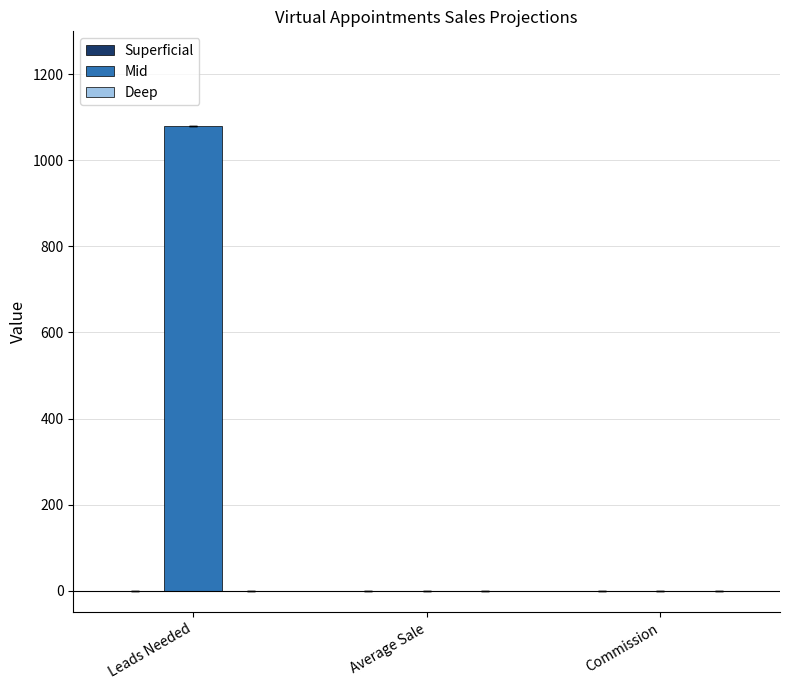

How many distinct data groups are displayed?

1